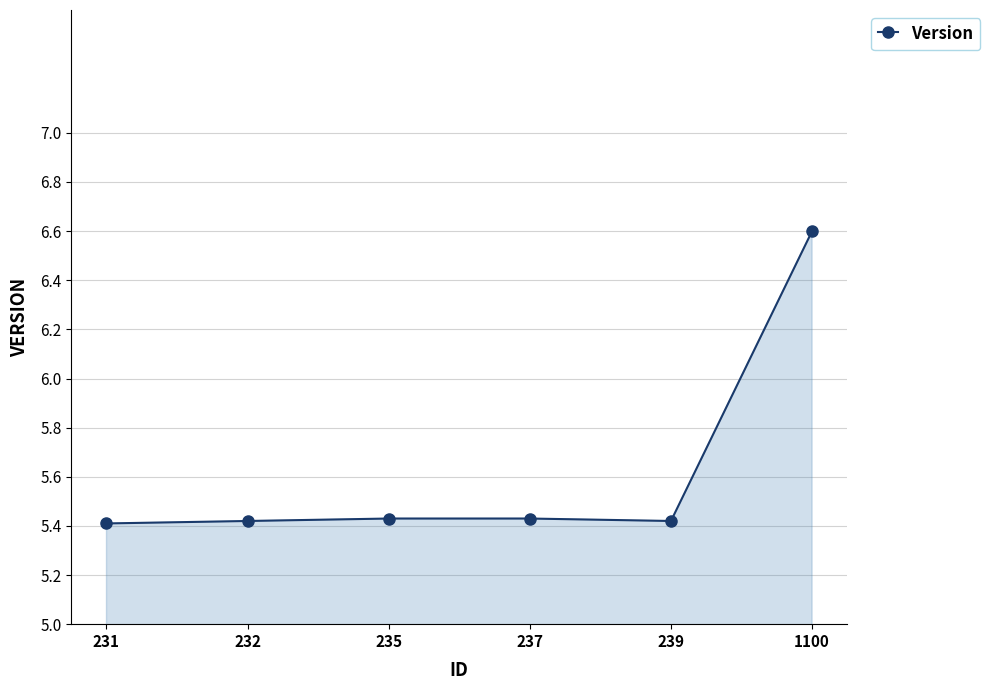

How many values are between 5 and 6?

5